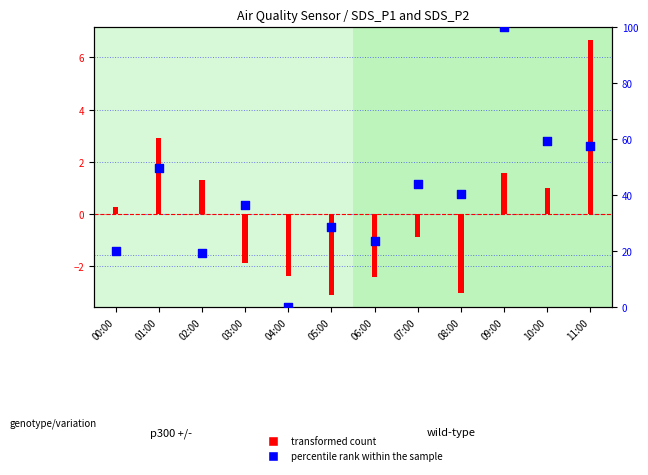

Which series has the largest Y range (max minus min)?

percentile rank within the sample